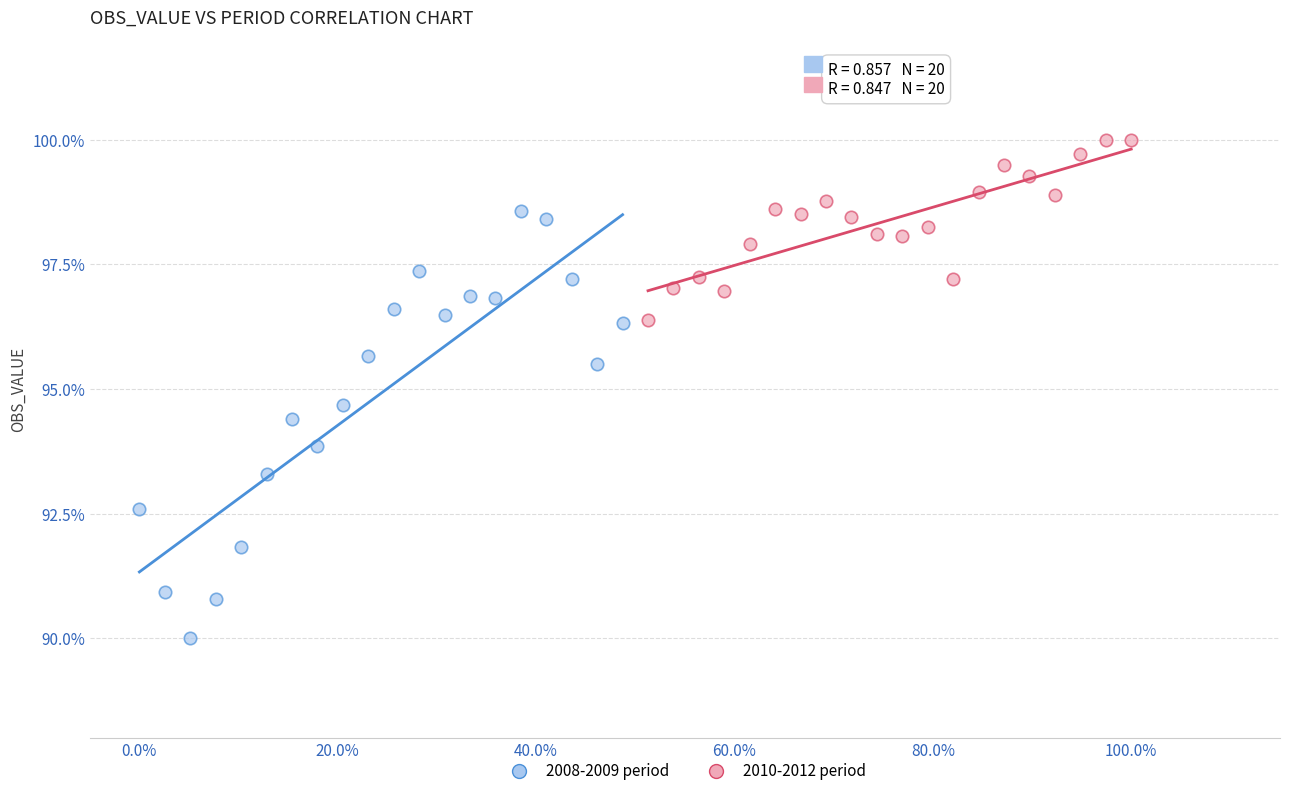

Which series contains the highest Y value?

2010-2012 period